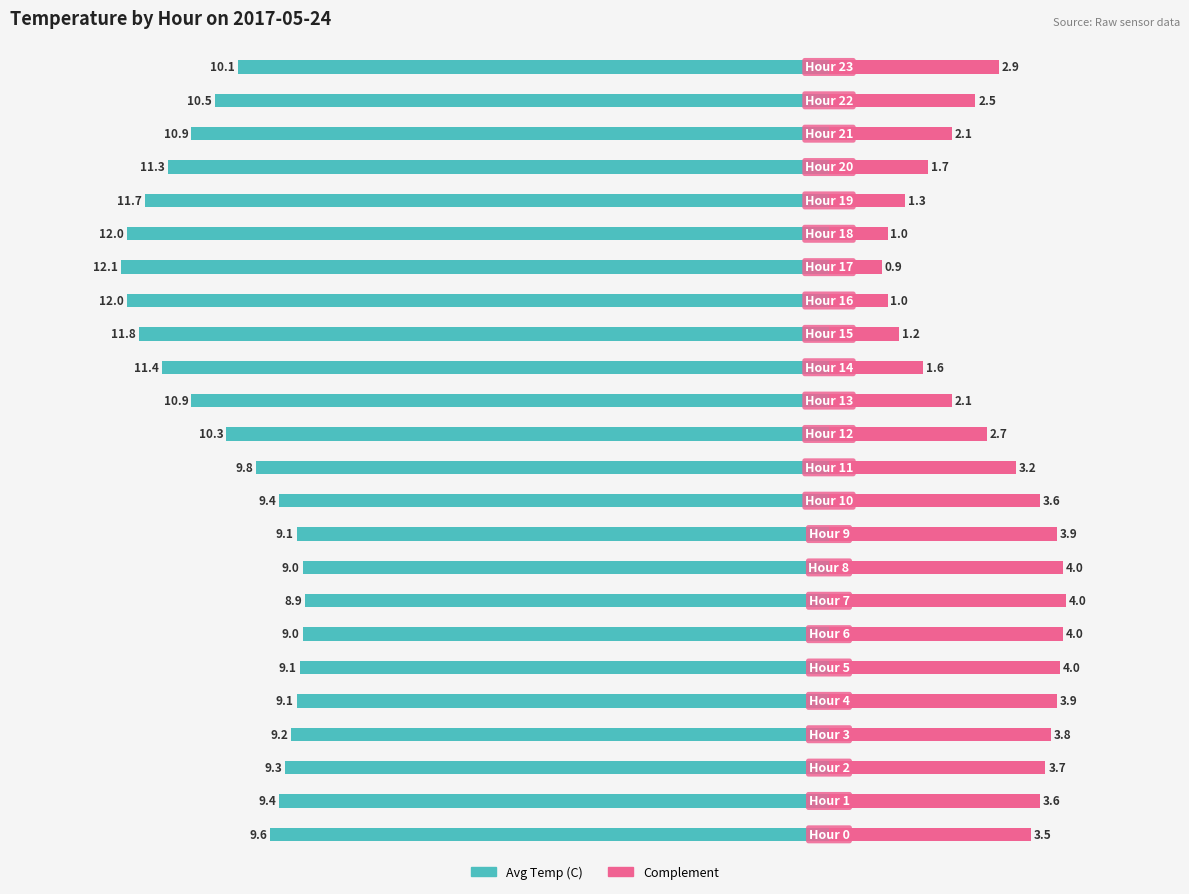

Reading left to right, extract all data points from this chart.

Avg Temp (C): 0=-9.6	1=-9.4	2=-9.3	3=-9.2	4=-9.1	5=-9.1	6=-9.0	7=-8.9	8=-9.0	9=-9.1	10=-9.4	11=-9.8	12=-10.3	13=-10.9	14=-11.4	15=-11.8	16=-12.0	17=-12.1	18=-12.0	19=-11.7	20=-11.3	21=-10.9	22=-10.5	23=-10.1
Complement: 0=3.5	1=3.6	2=3.7	3=3.8	4=3.9	5=4.0	6=4.0	7=4.0	8=4.0	9=3.9	10=3.6	11=3.2	12=2.7	13=2.1	14=1.6	15=1.2	16=1.0	17=0.9	18=1.0	19=1.3	20=1.7	21=2.1	22=2.5	23=2.9